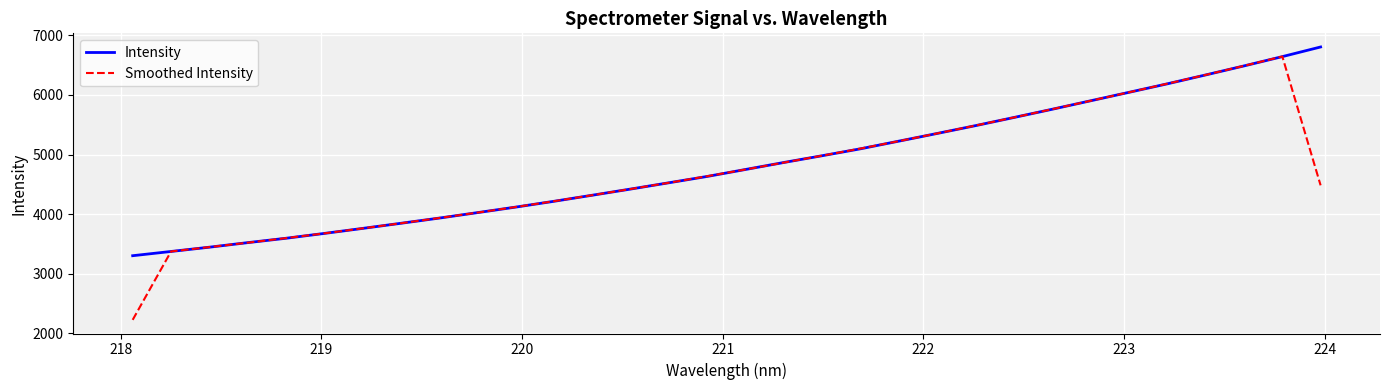

Which series has the largest range (max minus min)?

Smoothed Intensity